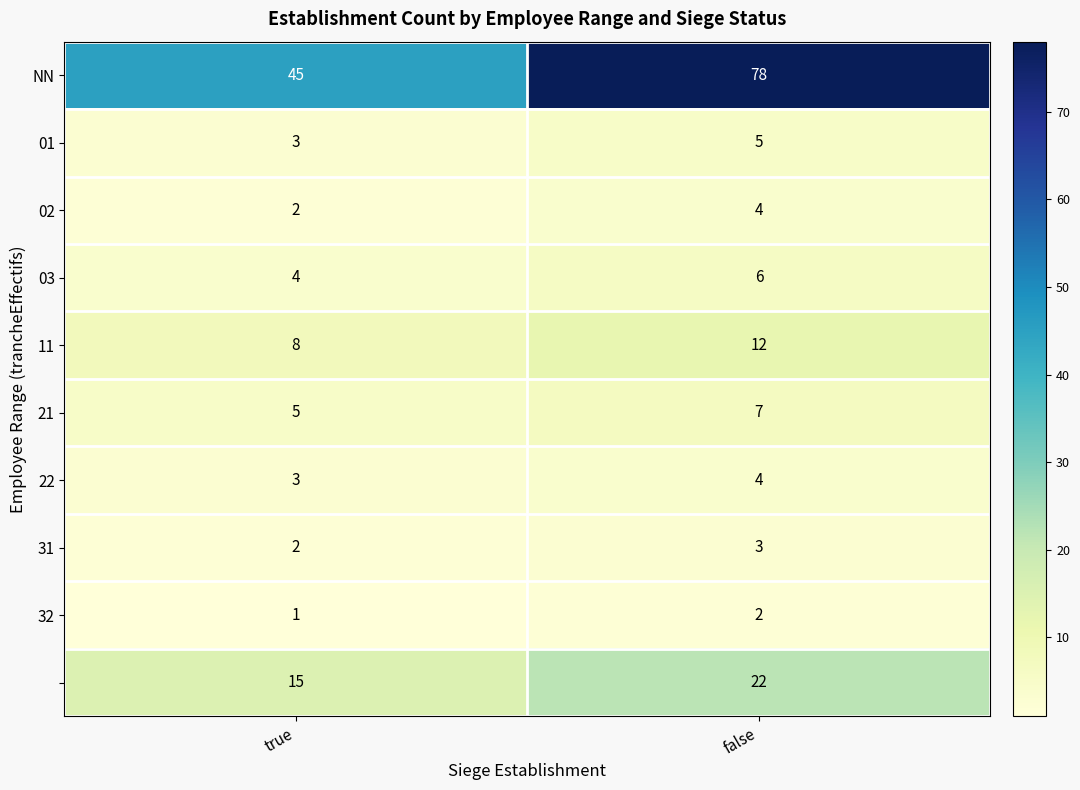

At which category does the chart reach its minimum across all series?

true